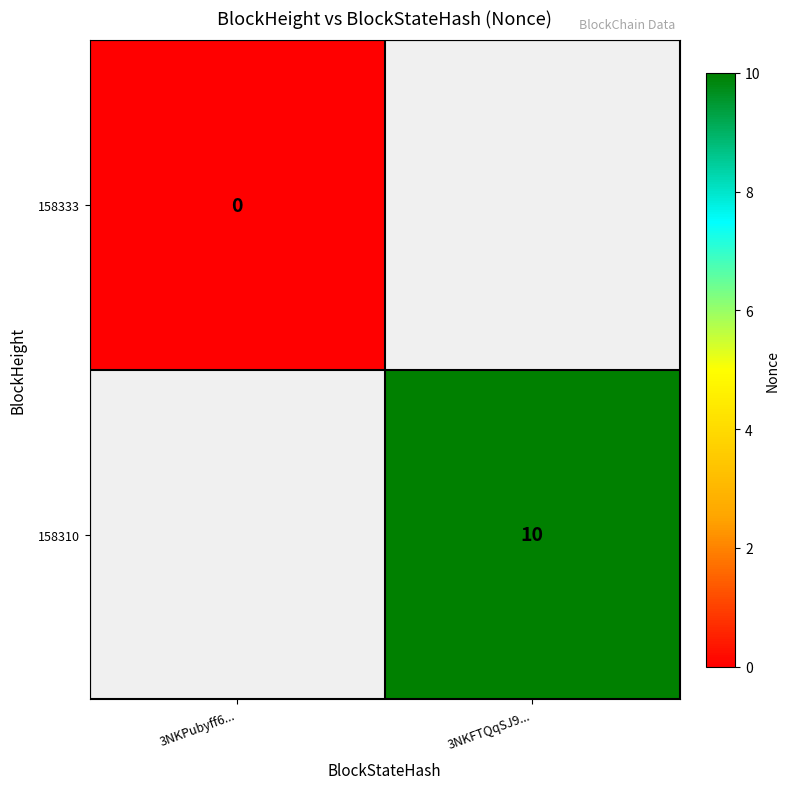

The value of 158310 at 3NKFTQqSJ9... is 15. True or false?

False